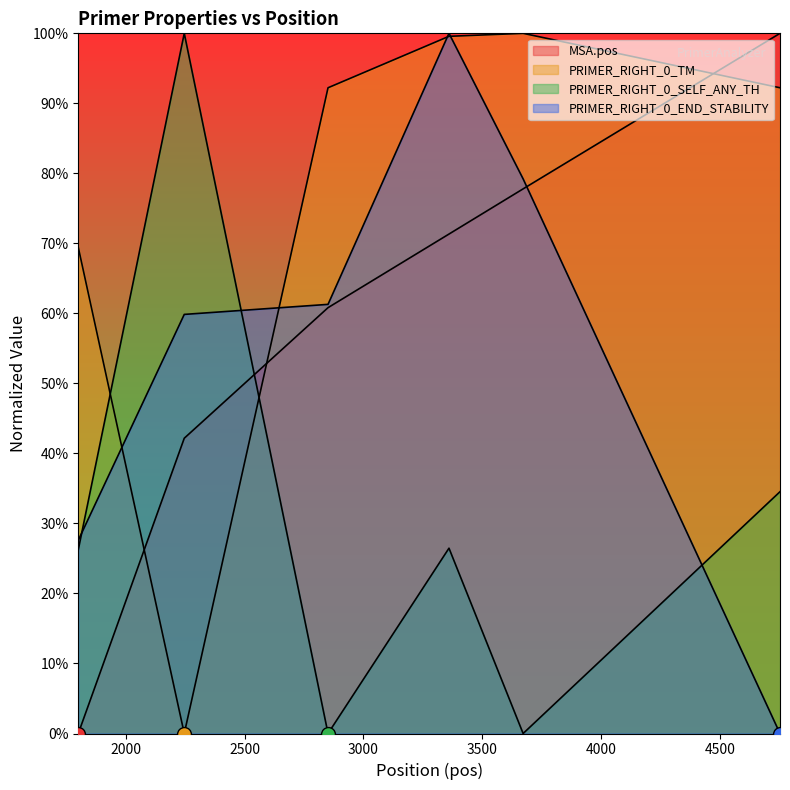

Read the MSA.pos value at 4753.

100.0